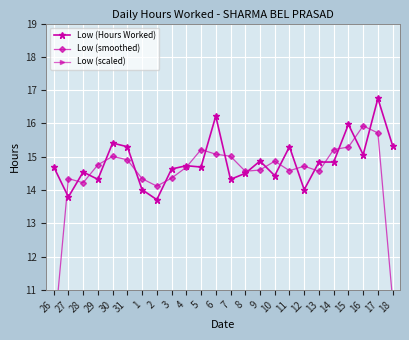

Where does the Low (smoothed) series first go above 14?

27